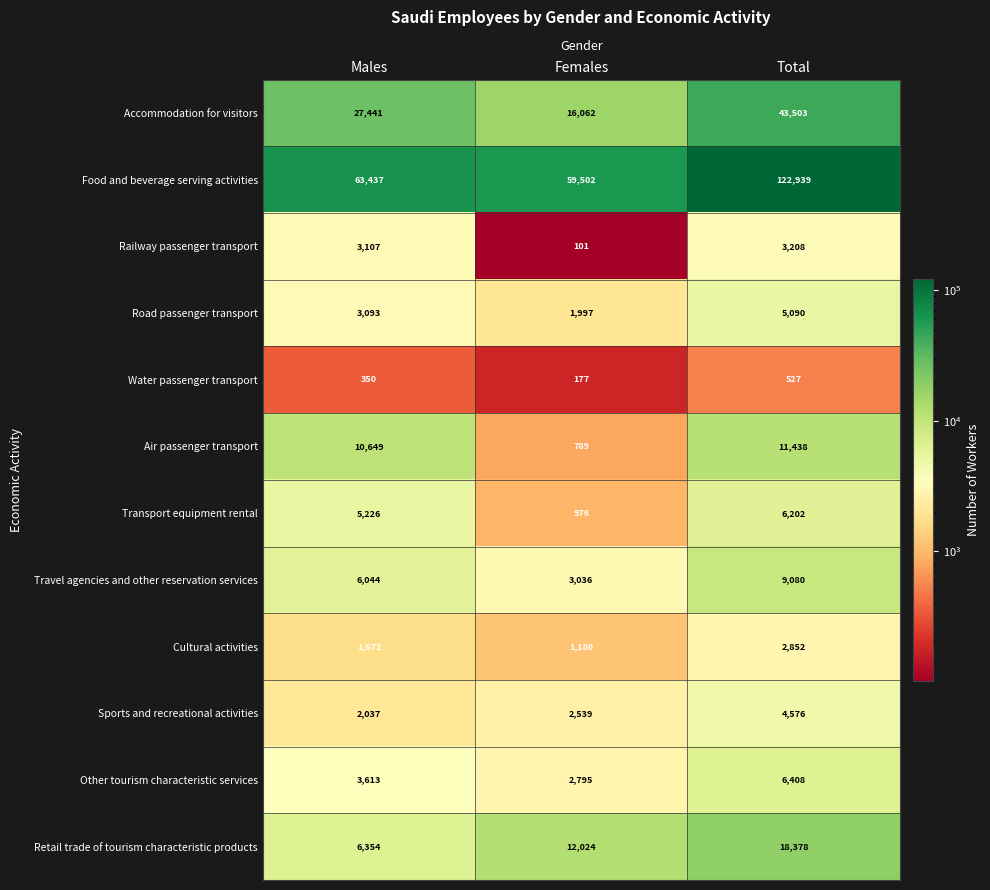

At which category is the sum across all series the highest?

Total